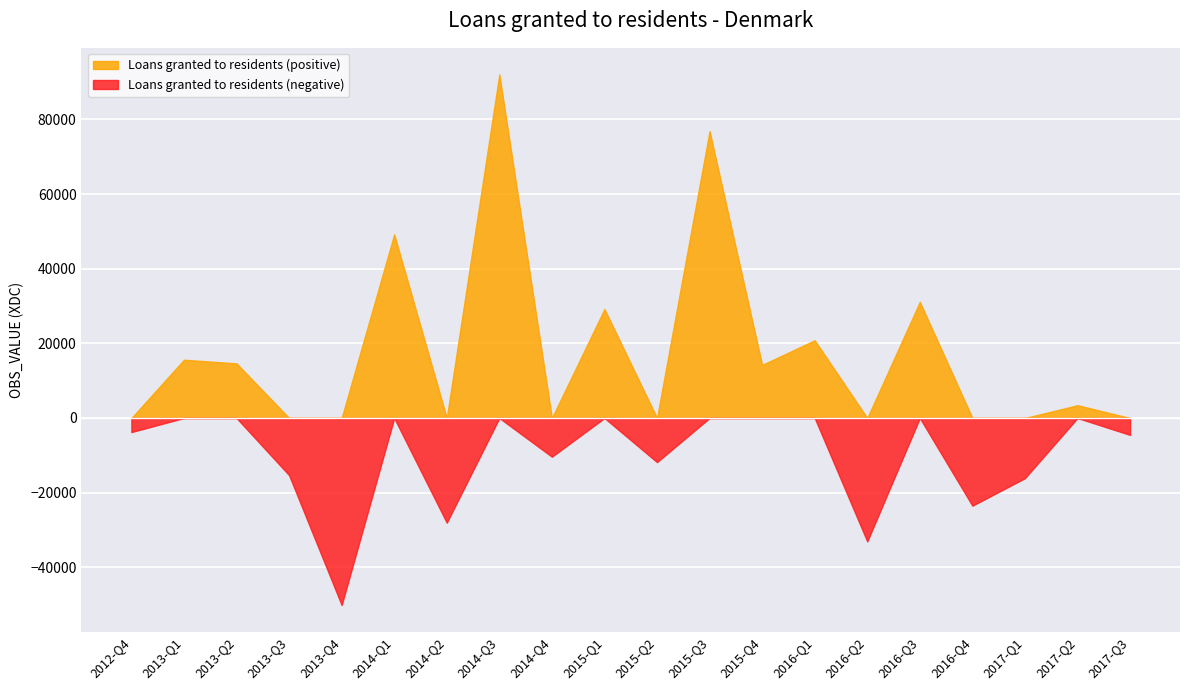

What is the label of the 7th point from the right?

2016-Q1